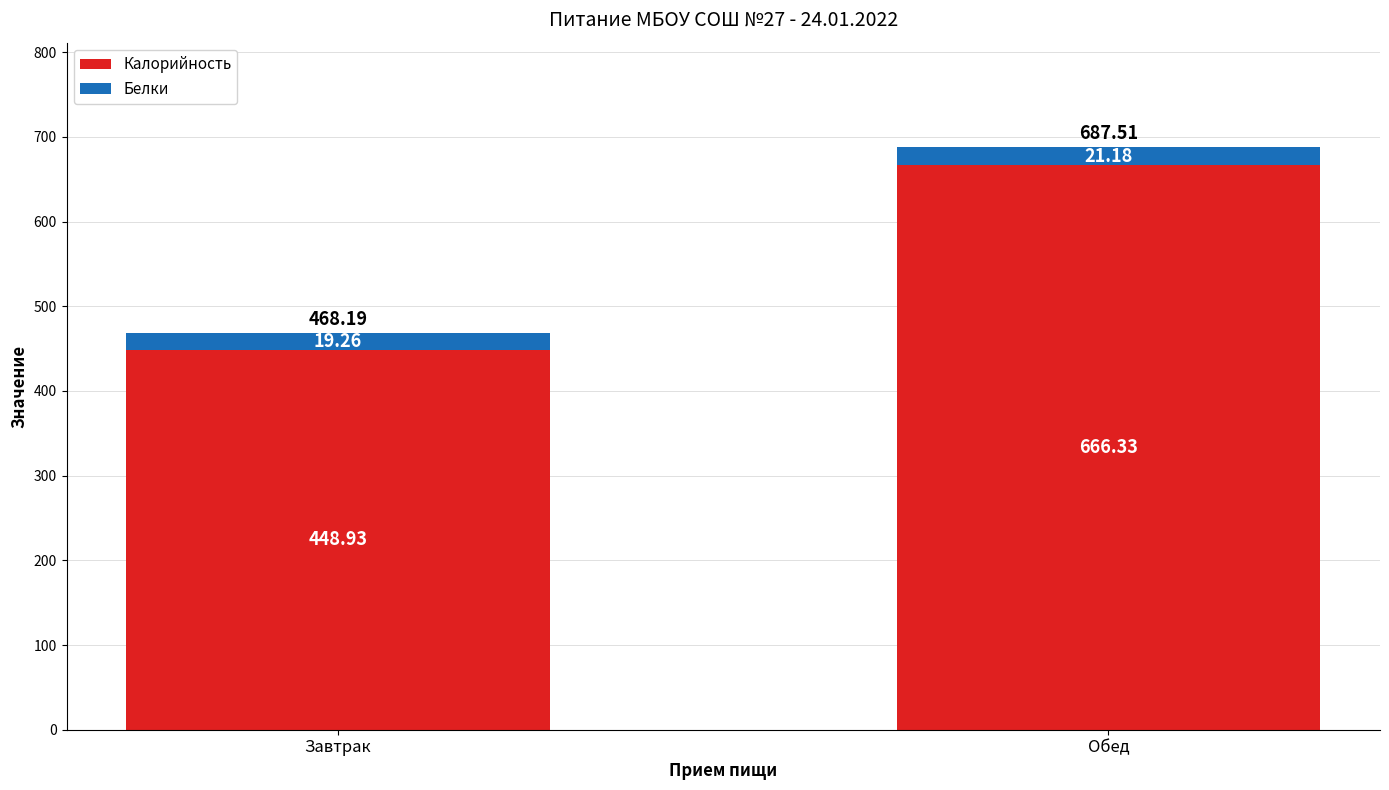

List the labels in order of Калорийность value, smallest first.

Завтрак, Обед